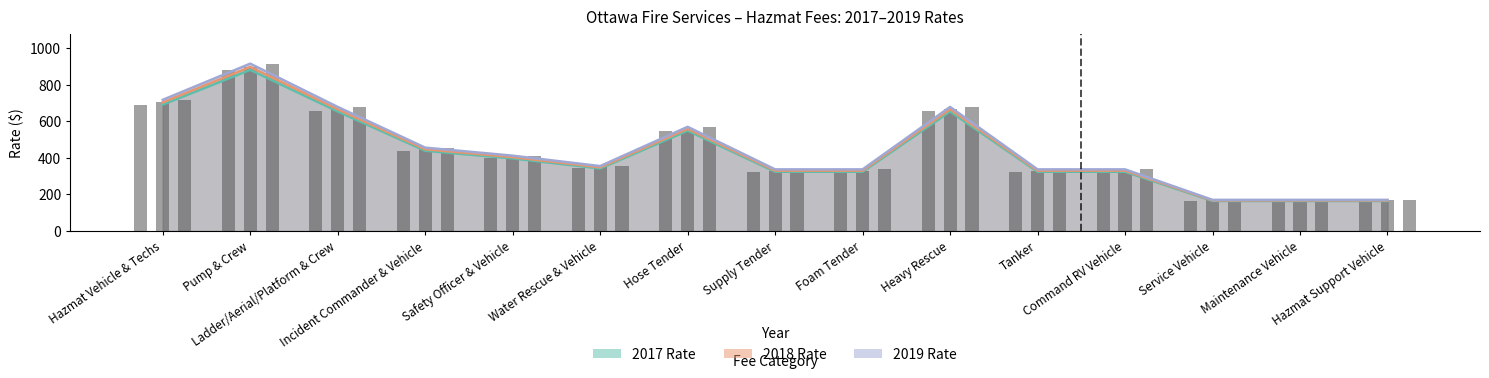

Which category has the highest value across all series?

Pump & Crew